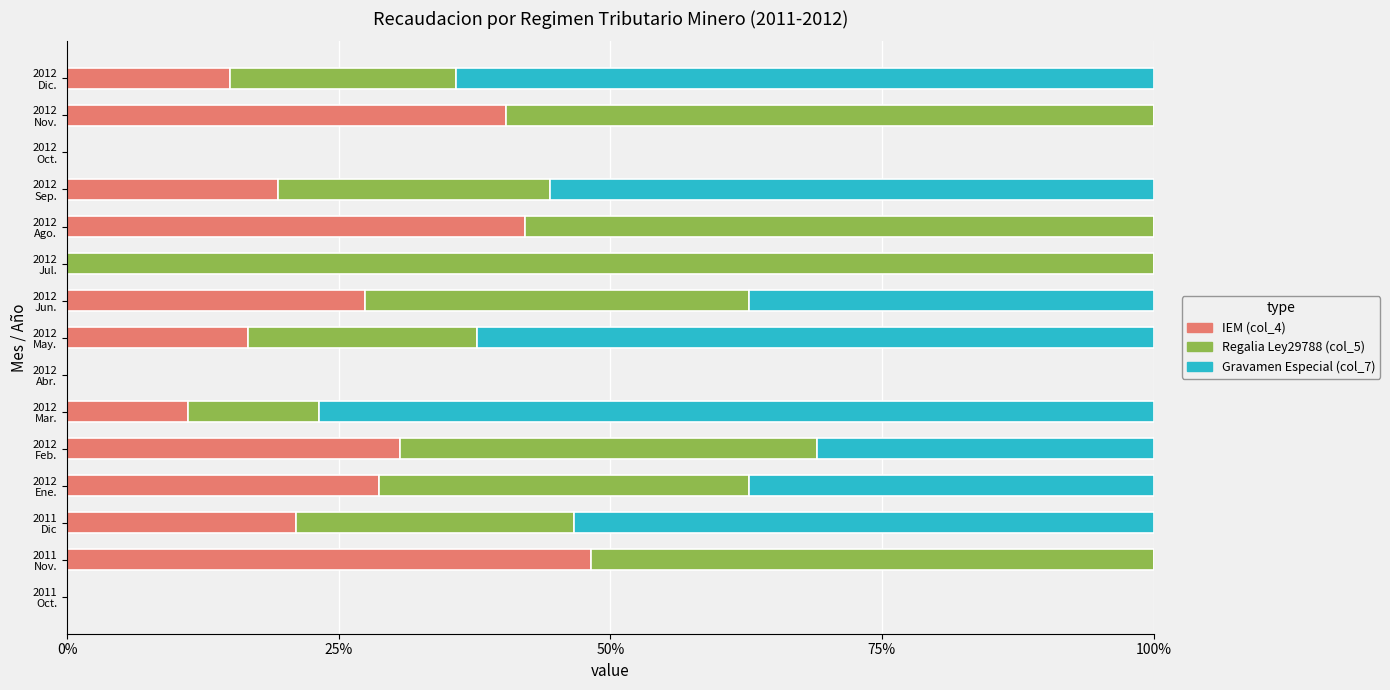

How many data points does each series have?

15